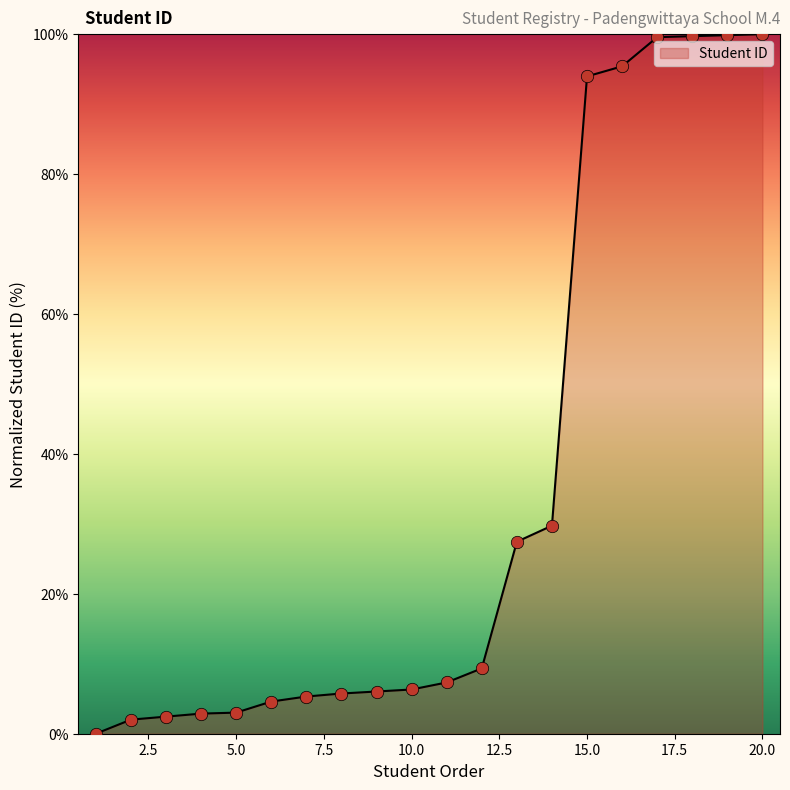

What is the greatest value displayed?

100.0